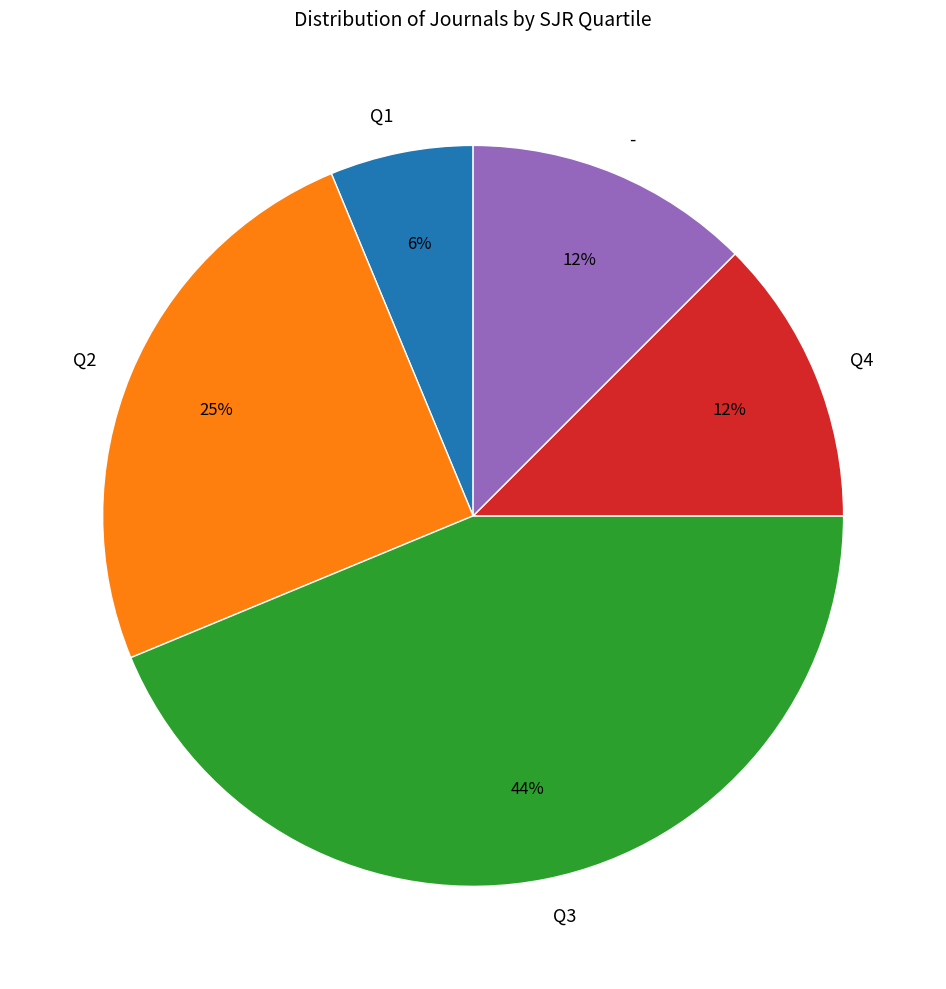

To the nearest percent, what is the average slice percentage?

20%